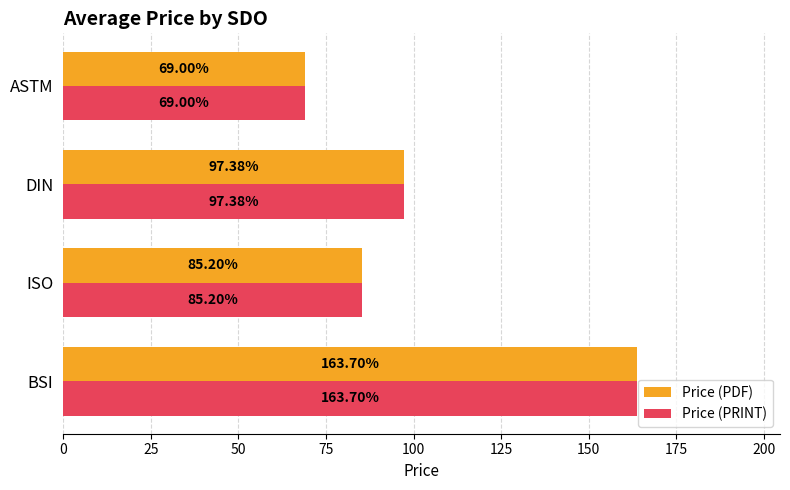

What is the difference between the maximum and minimum values in the Price (PRINT) series?

94.7